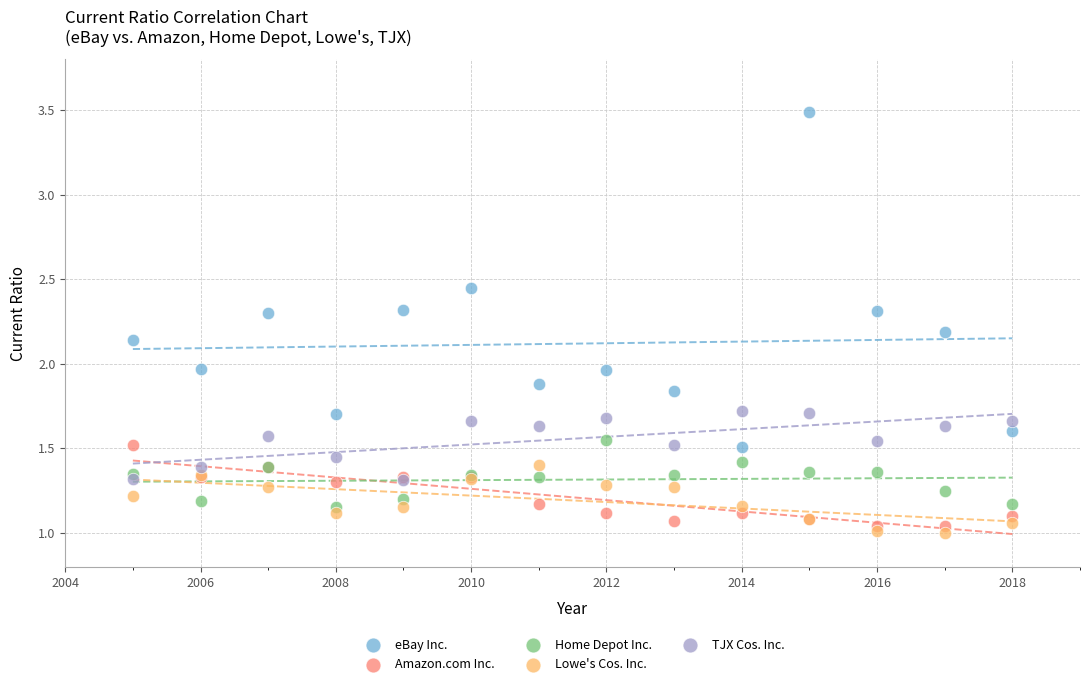

What are all the series names shown in the legend?

eBay Inc., Amazon.com Inc., Home Depot Inc., Lowe's Cos. Inc., TJX Cos. Inc.